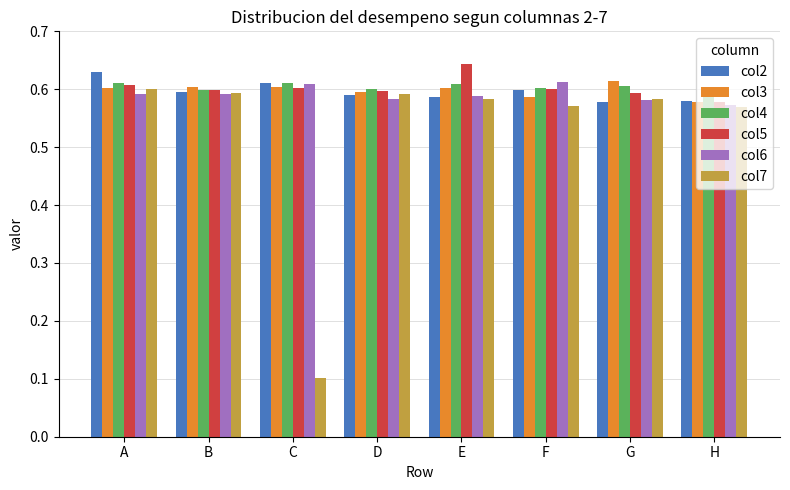

Where is col7 nearest to the value 0?

C